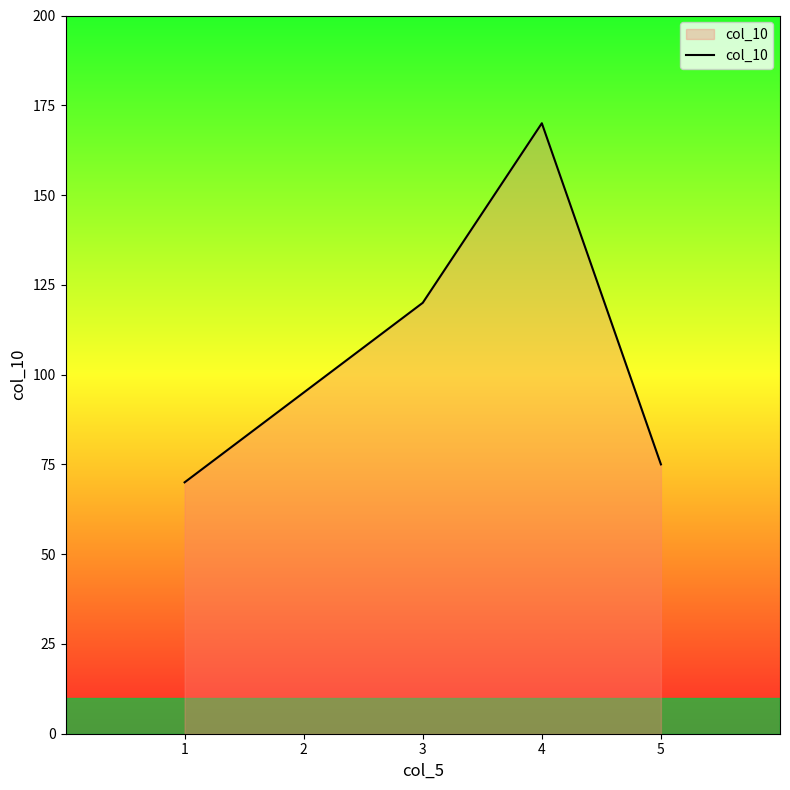

How many interior local peaks (higher than both neighbors) does the data have?

1